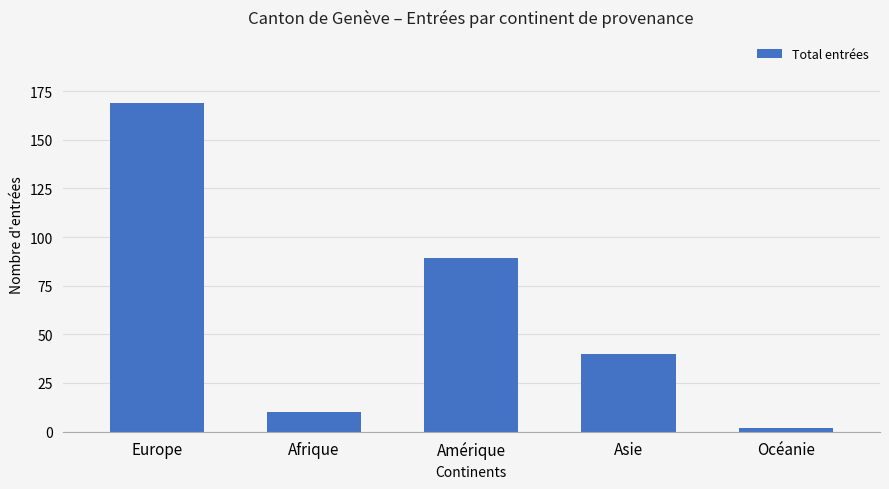

The value at Europe is 169. True or false?

True